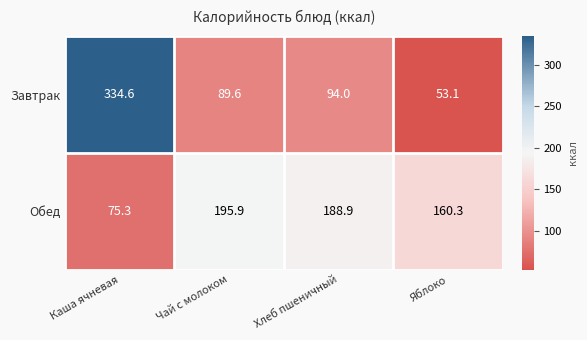

True or false: Завтрак has a value of 53.1 at Яблоко.

True